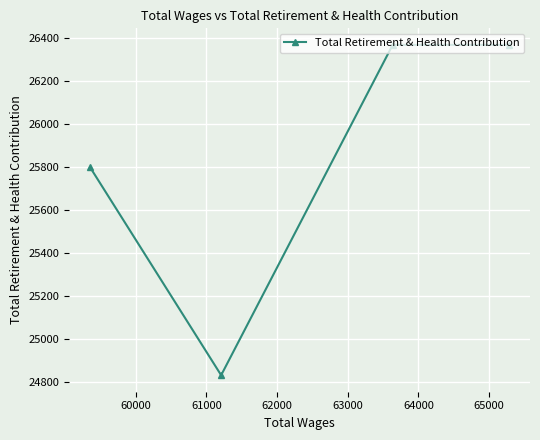

What is the average value?

25842